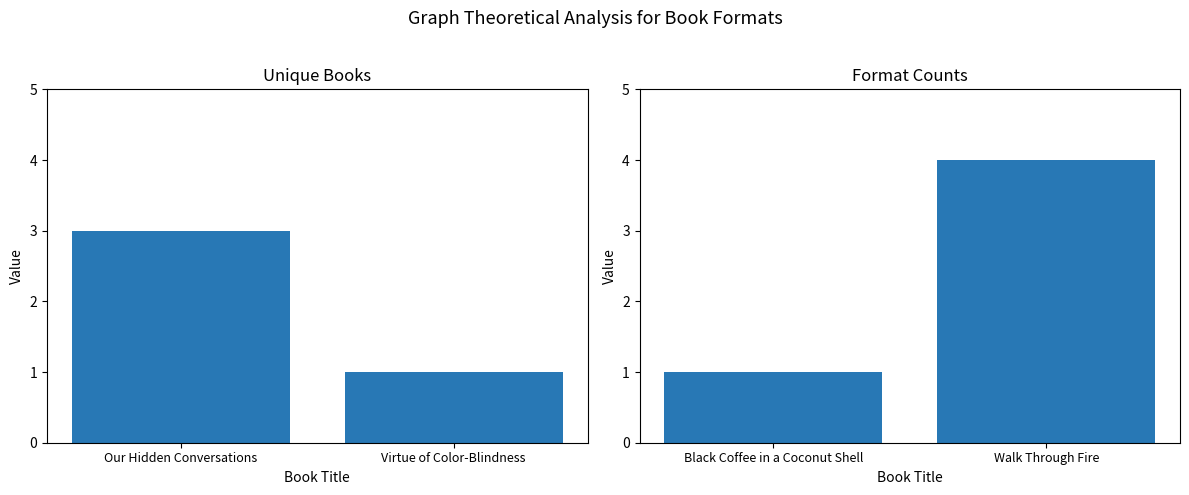

What is the average value?

2